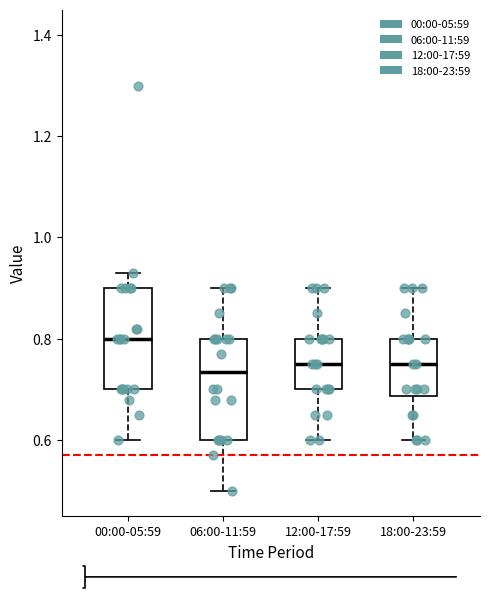

Where does the lower whisker of the box for 00:00-05:59 end on the y-axis? The values are not printed on the chart, so give them approximately, as read against the axis.

0.60